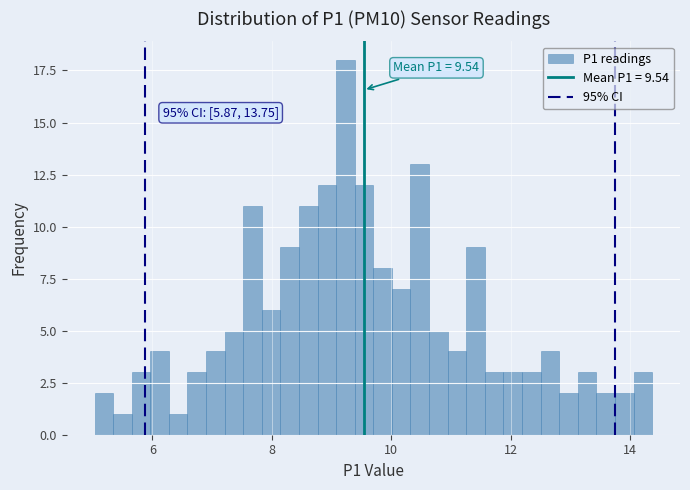

Read against the x-axis, roughly where is the centre of the tallest bar?

9.2